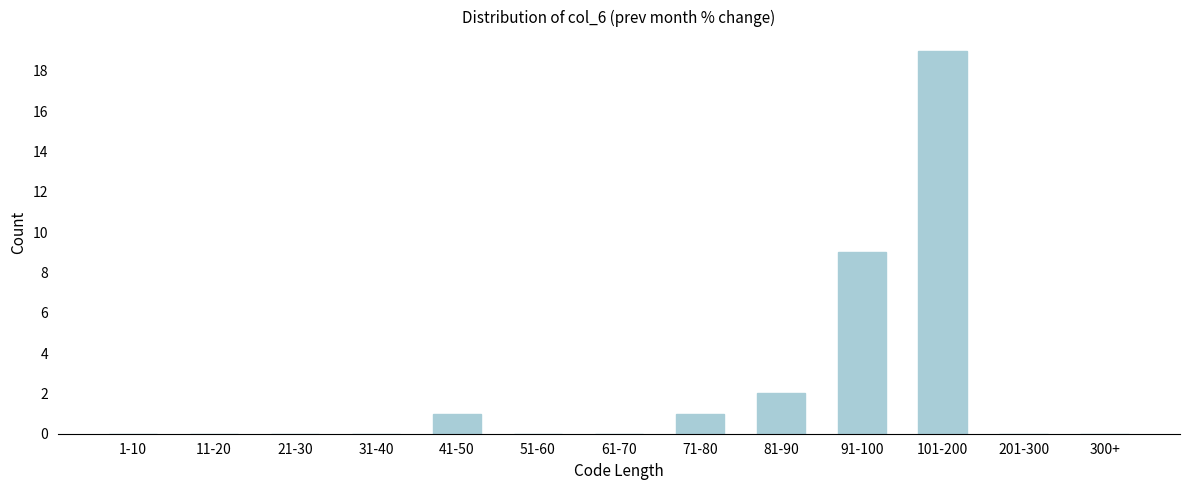

Reading right to left, transcribe all the data shown in this chart.

300+=0	201-300=0	101-200=19	91-100=9	81-90=2	71-80=1	61-70=0	51-60=0	41-50=1	31-40=0	21-30=0	11-20=0	1-10=0